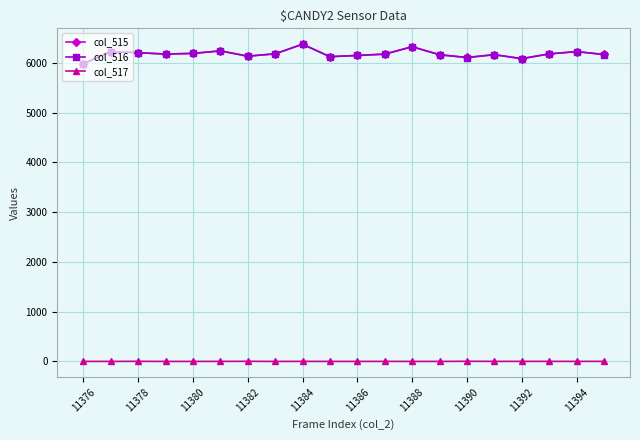

What is the value of the col_516 point at the 10th from the left?

6124